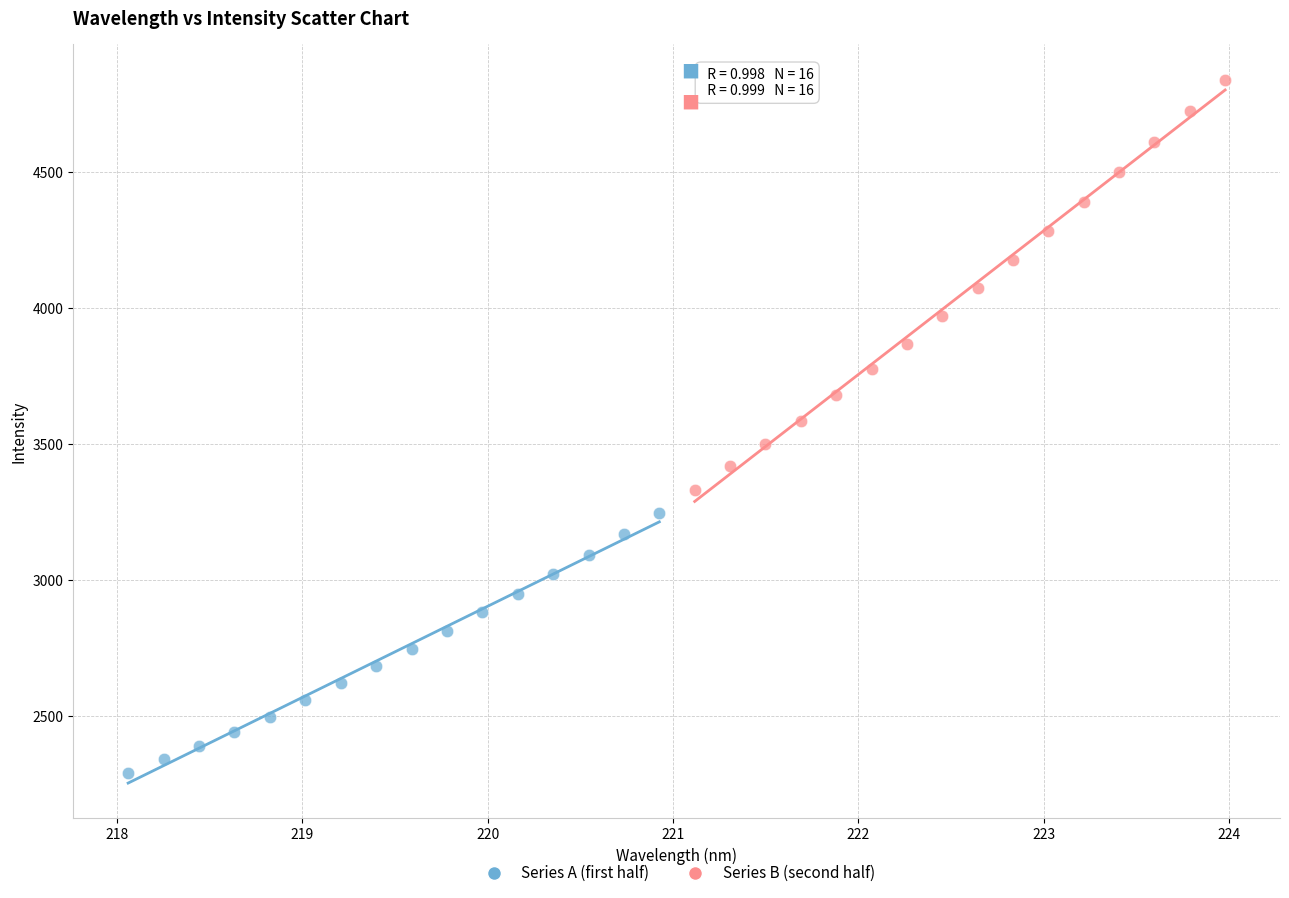

Which series contains the lowest Y value?

Series A (first half)